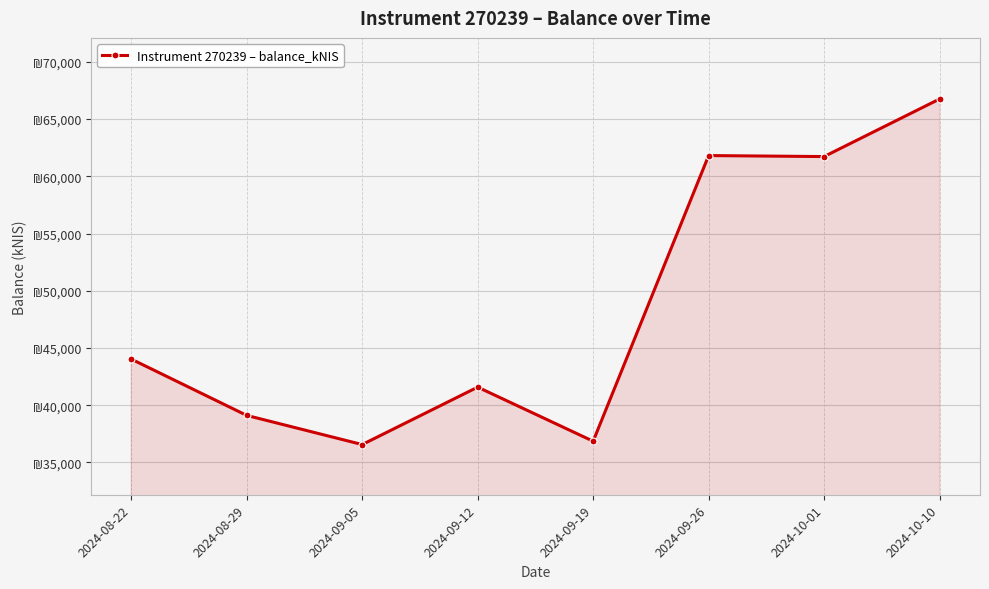

Where is the first local minimum?

2024-09-05